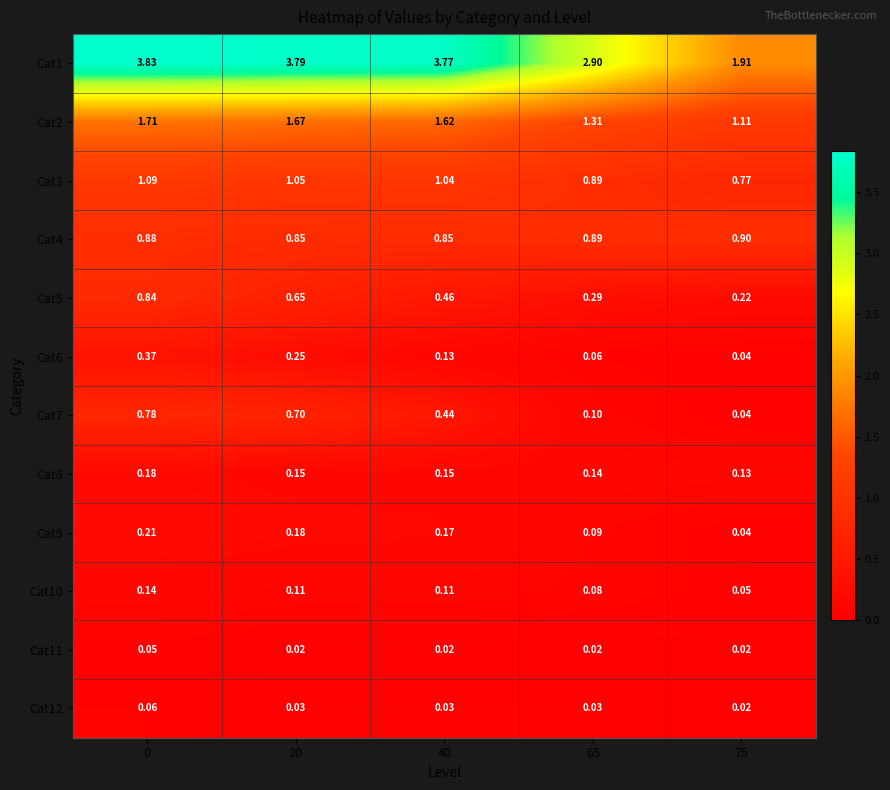

Rank the series by their maximum value, from lowest to highest.

Cat11, Cat12, Cat10, Cat8, Cat9, Cat6, Cat7, Cat5, Cat4, Cat3, Cat2, Cat1